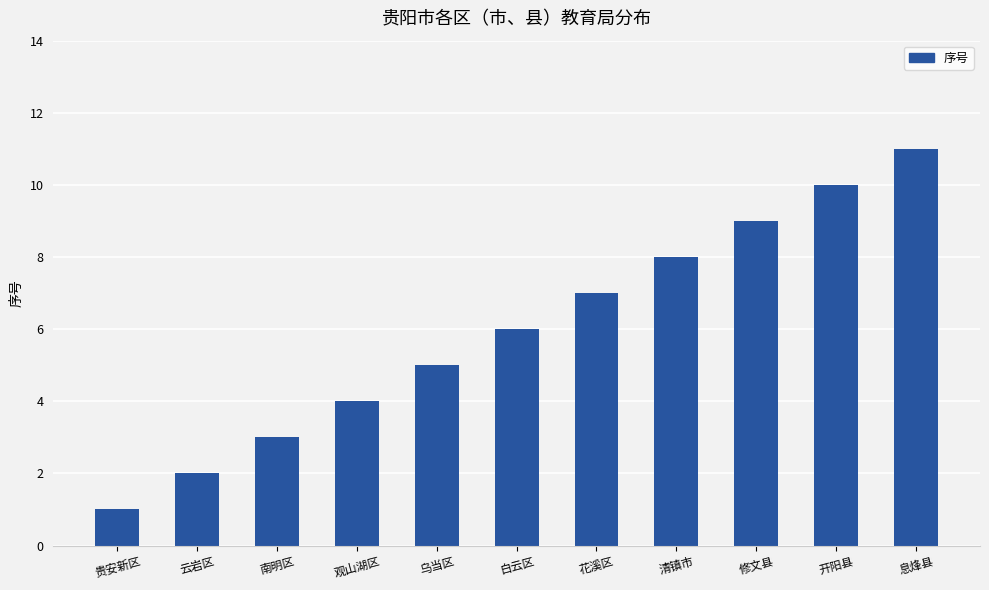

What is the ratio of the value at 云岩区 to the value at 南明区?

0.7